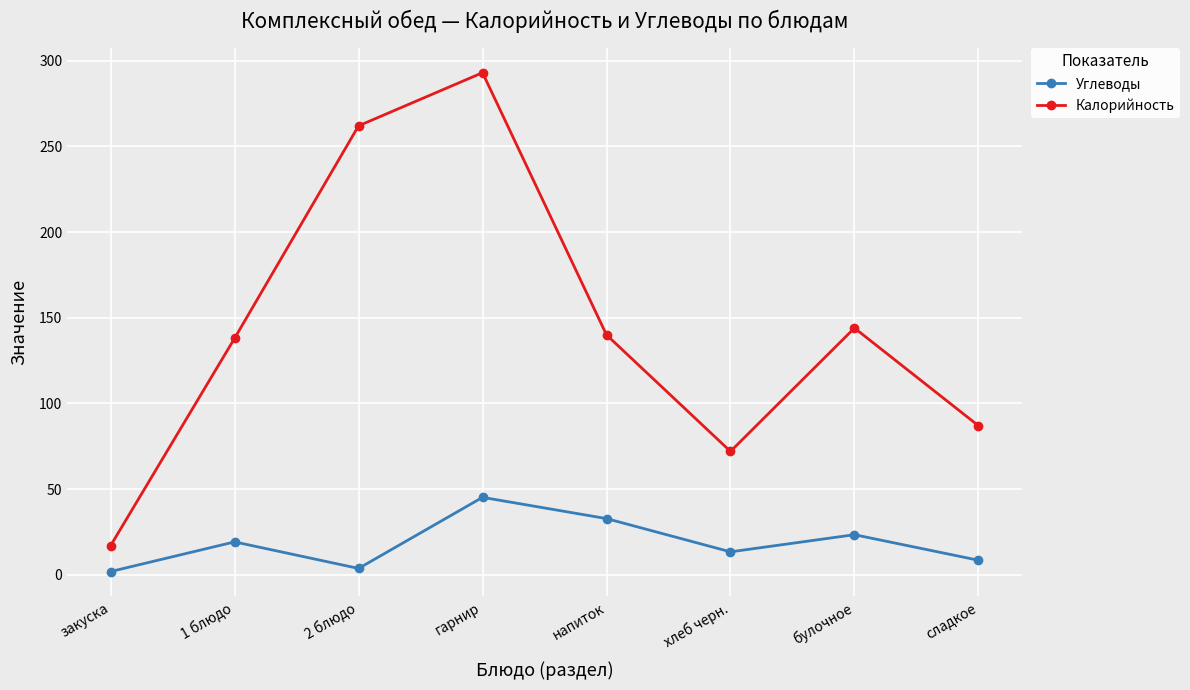

What is the minimum value for Калорийность?

17.0